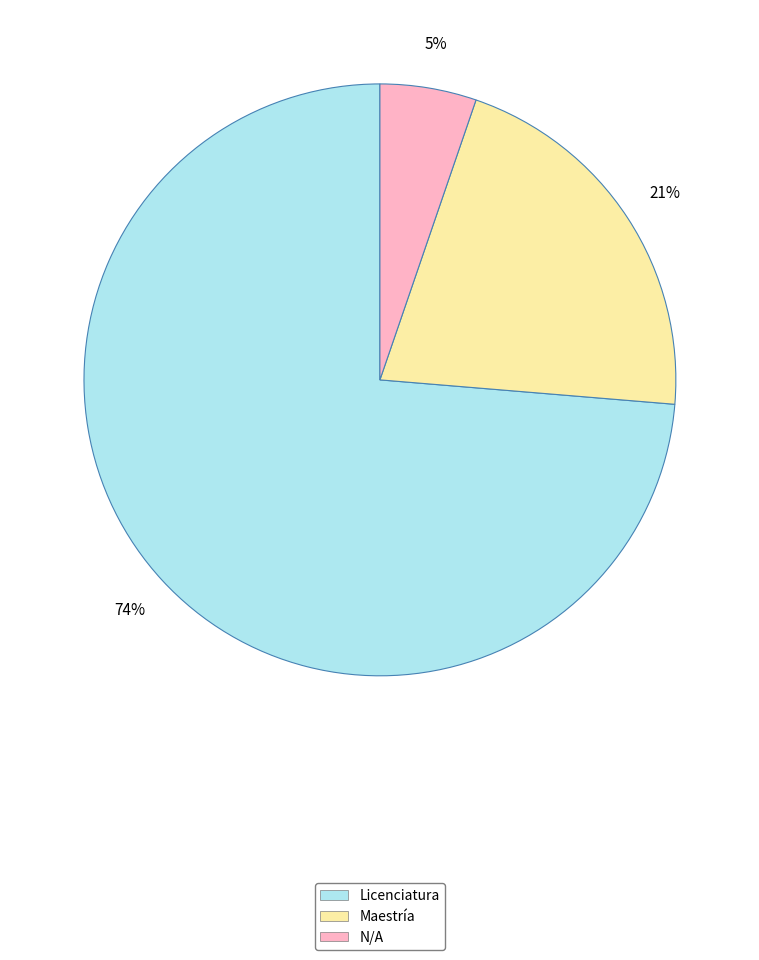

Count the number of slices in the pie.

3